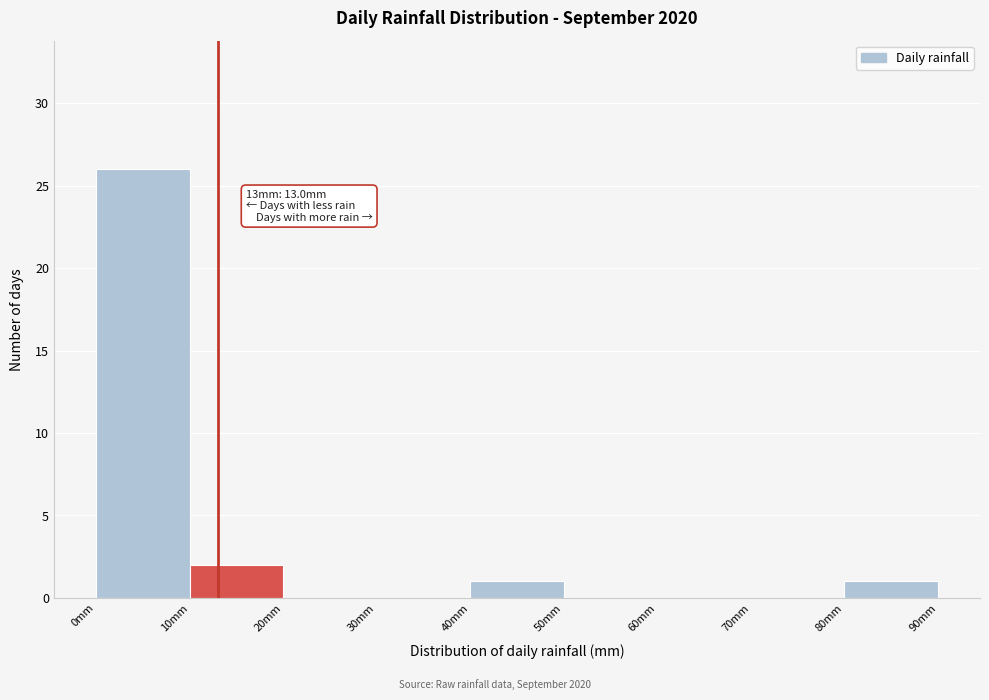

Which range on the x-axis has the tallest bar?

0 to 10